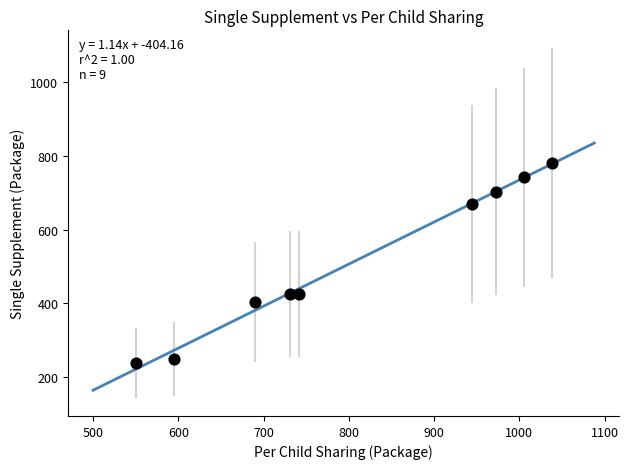

What is the average Y value?

515